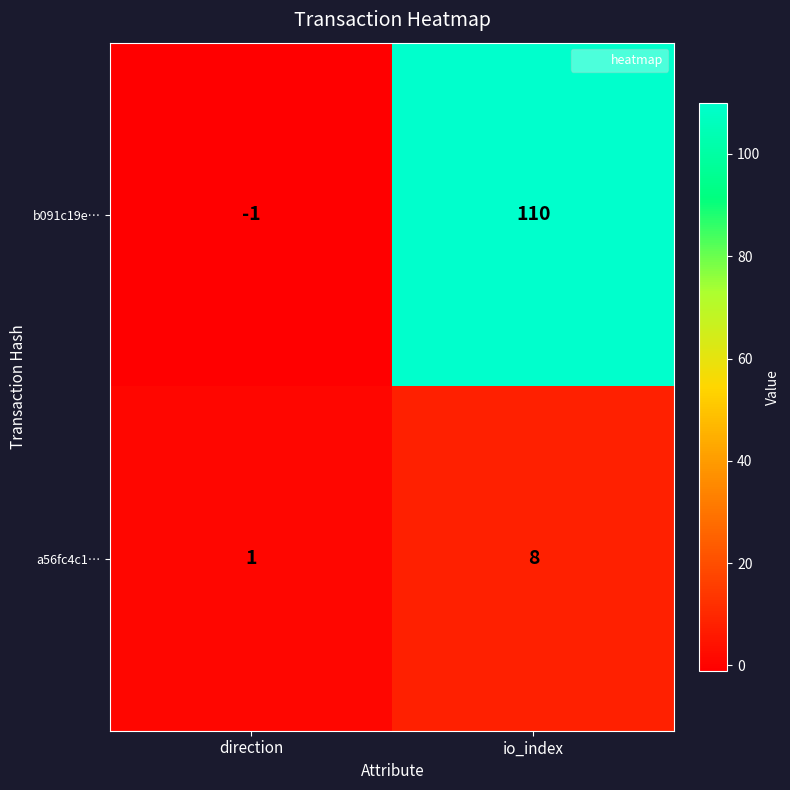

How many distinct data groups are displayed?

2